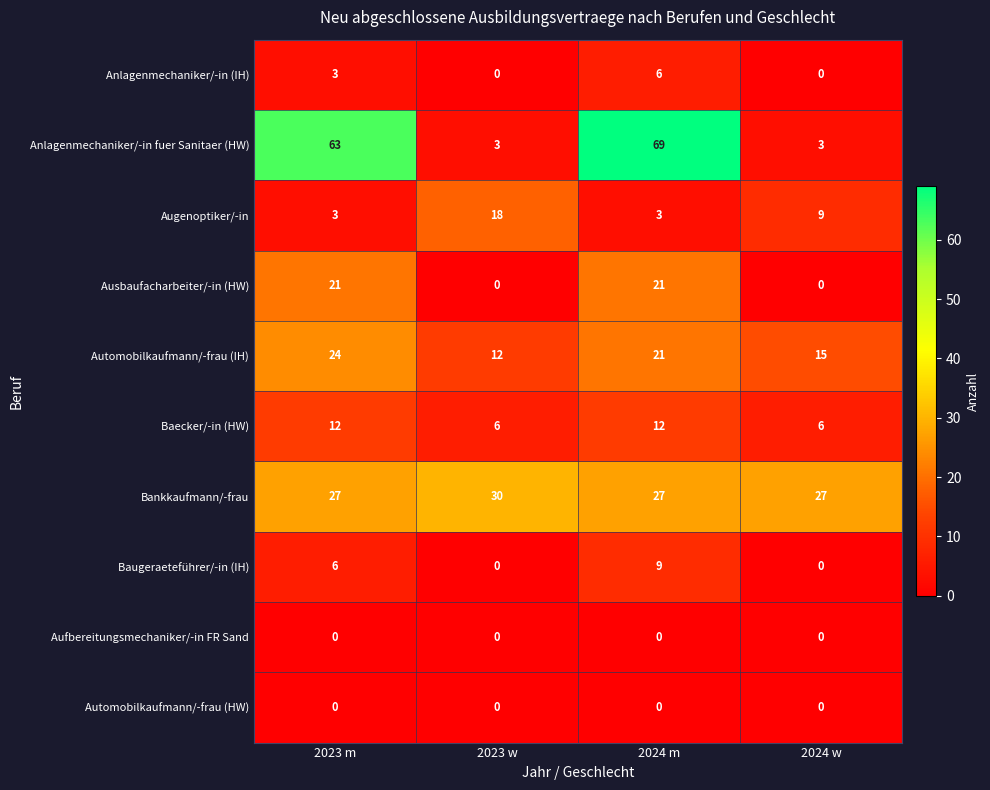

Which series has the largest total across all categories?

Anlagenmechaniker/-in fuer Sanitaer (HW)